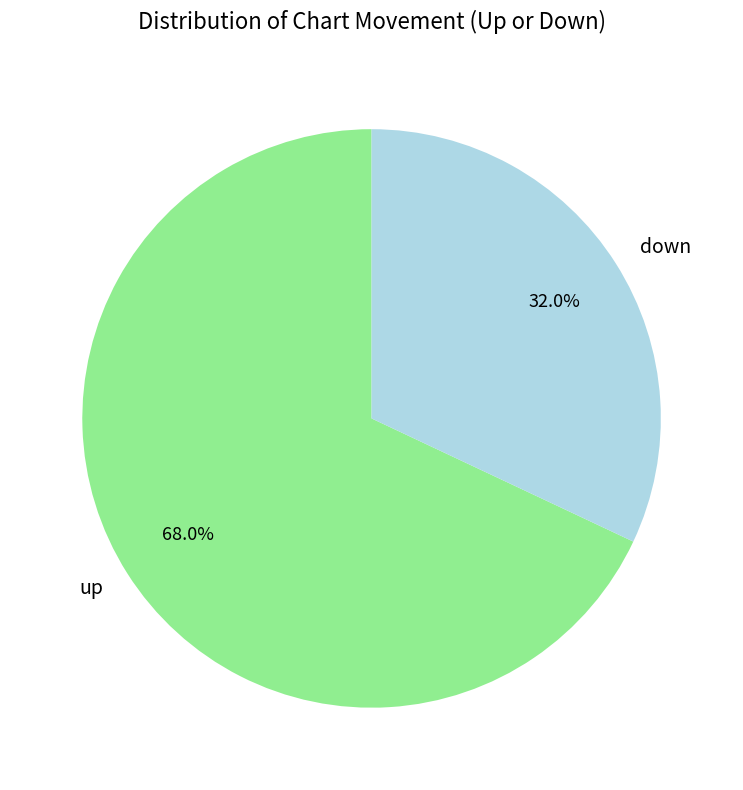

The up slice represents 53% of the pie. True or false?

False